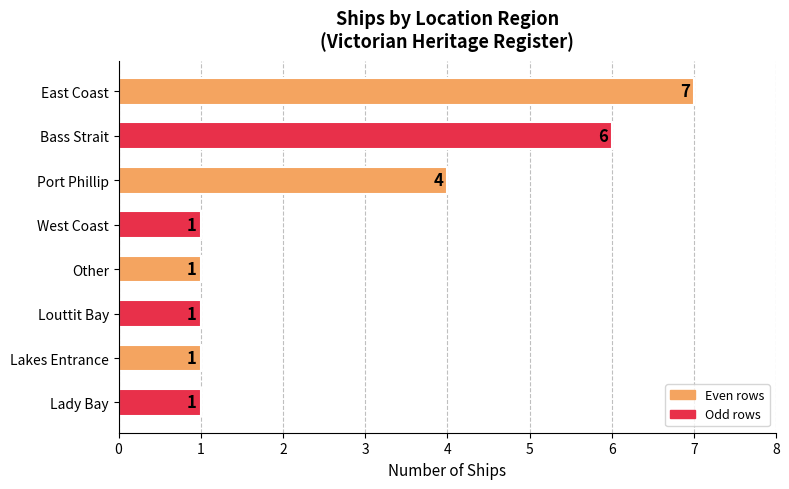

What position from the bottom is Bass Strait?

7